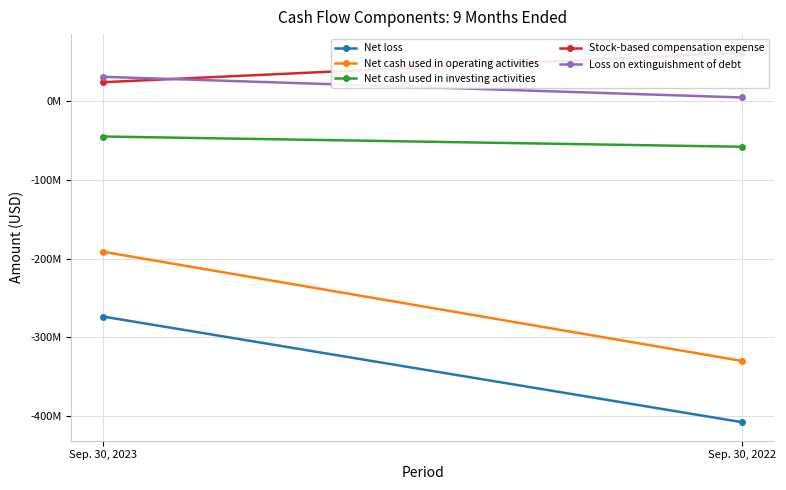

Count the Net loss values in the range -407464000 to -273576000.

2